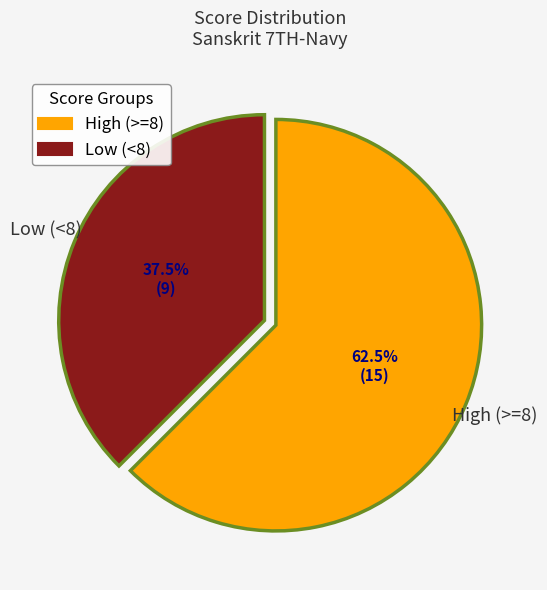

Rank the categories by value from highest to lowest.

High (>=8), Low (<8)